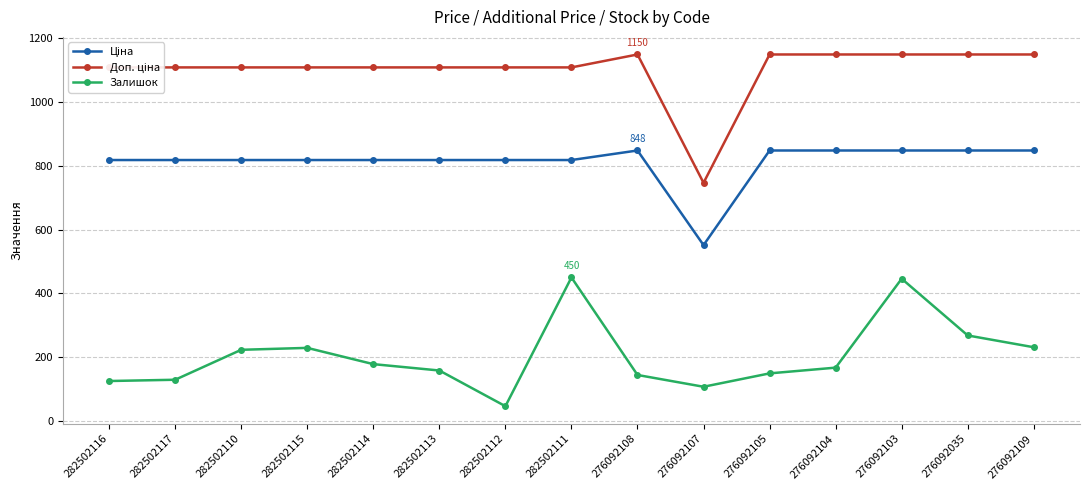

At which category is the sum across all series the highest?

276092103